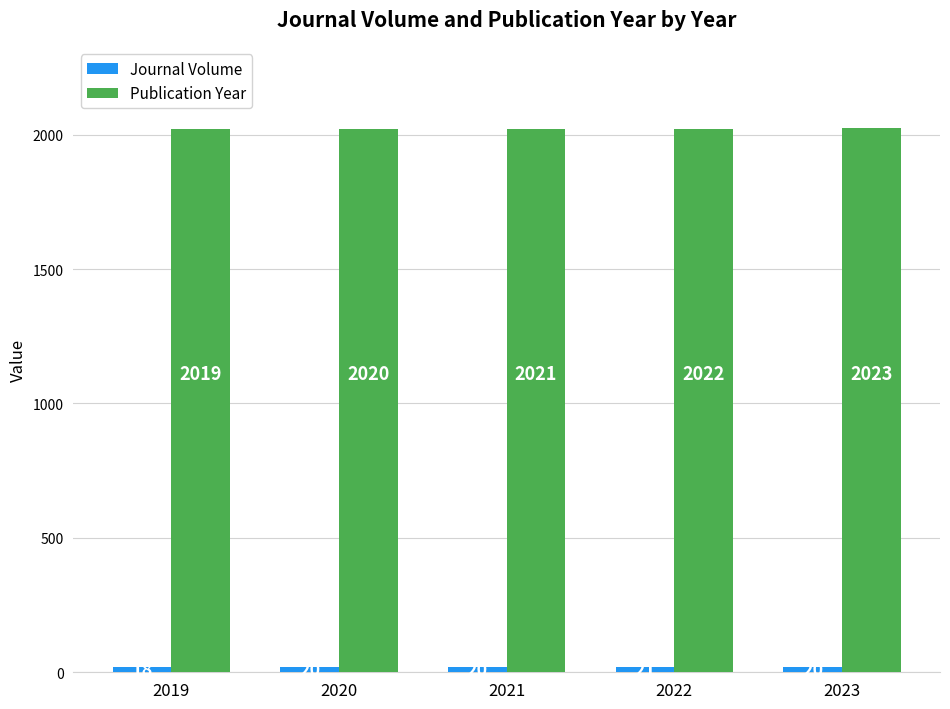

Count the number of categories in the chart.

5